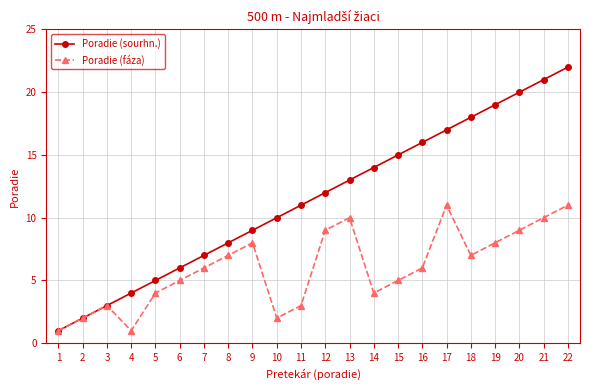

What is the value of the Poradie (fáza) point at the 21st from the left?

10